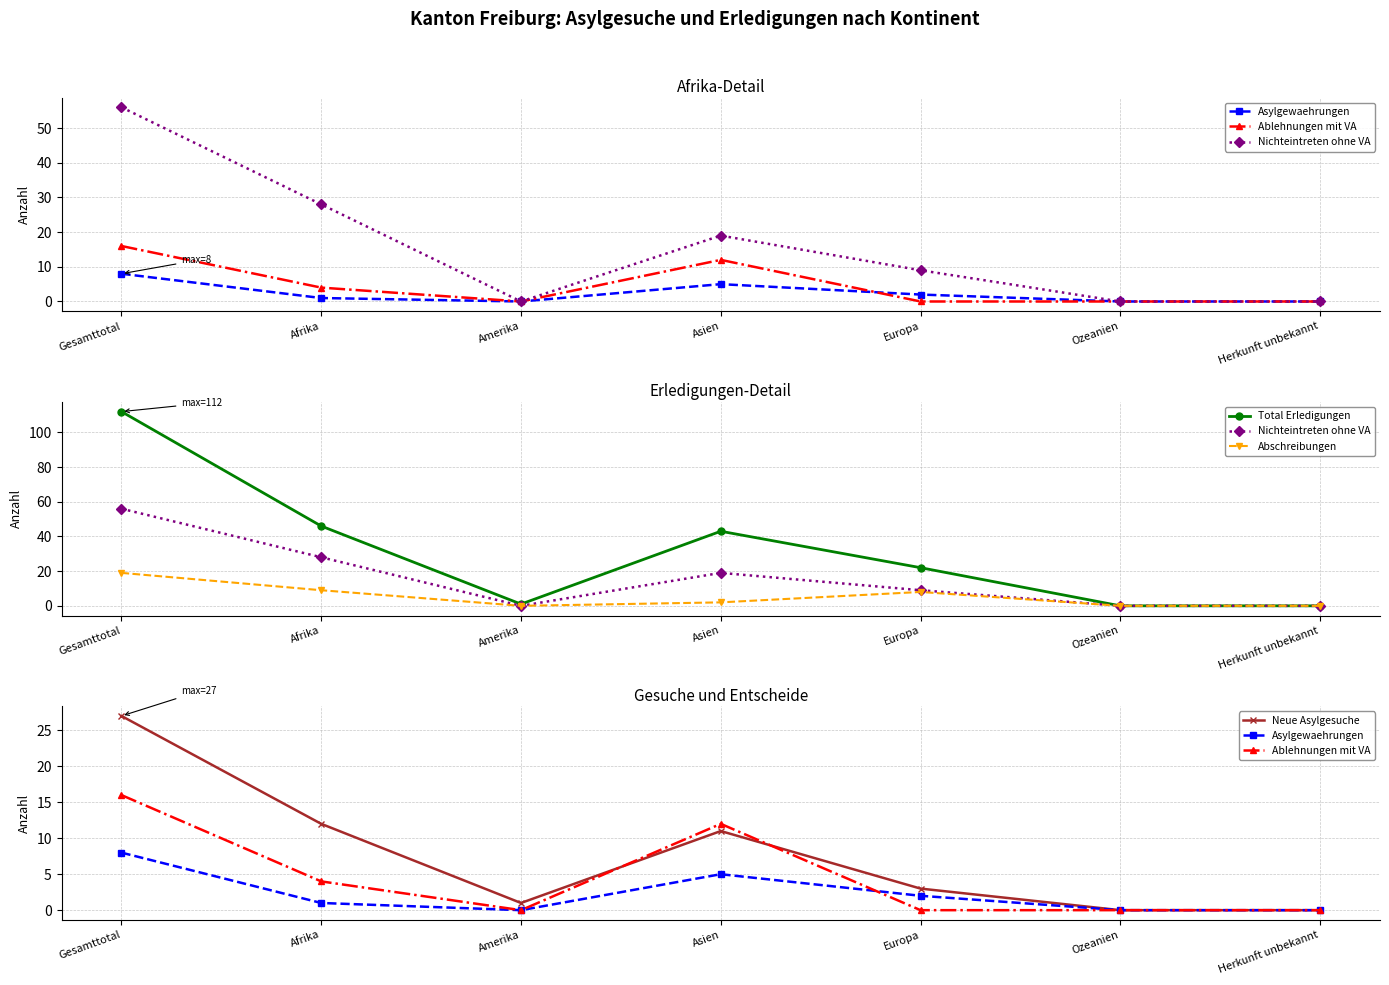

How many Ablehnungen mit VA values are between 0 and 12?

6